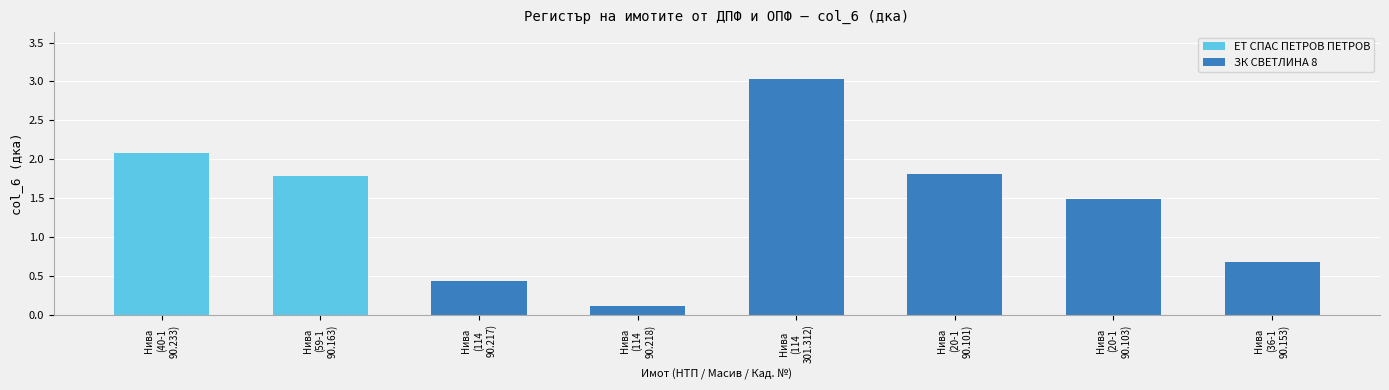

What are all the series names shown in the legend?

ЕТ СПАС ПЕТРОВ ПЕТРОВ, ЗК СВЕТЛИНА 8